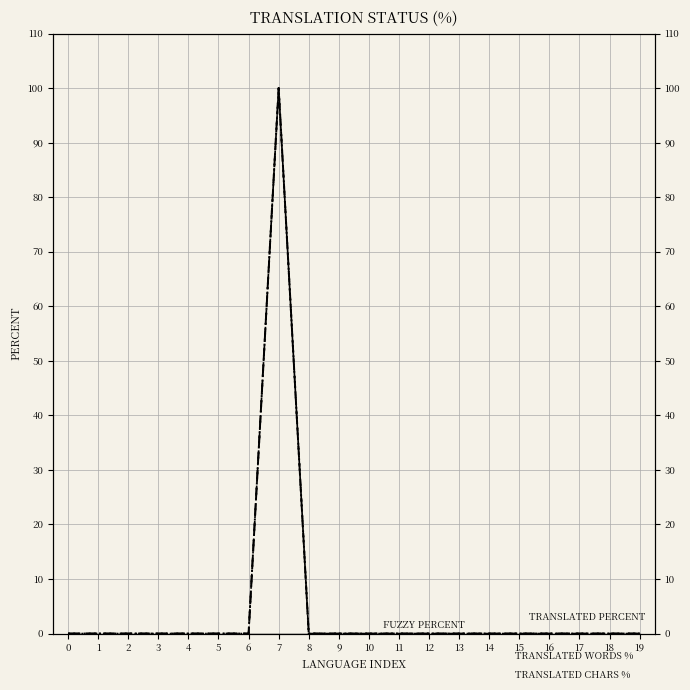

What is the maximum value for TRANSLATED CHARS %?

100